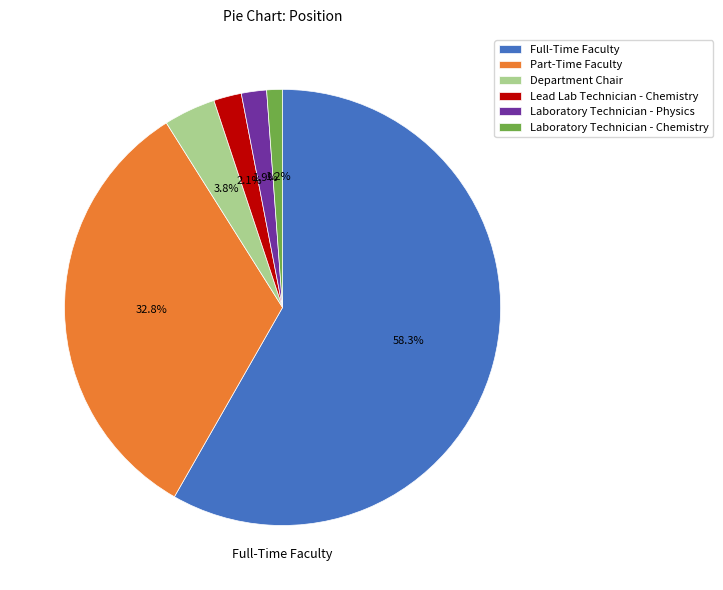

Between Laboratory Technician - Chemistry and Department Chair, which is larger?

Department Chair